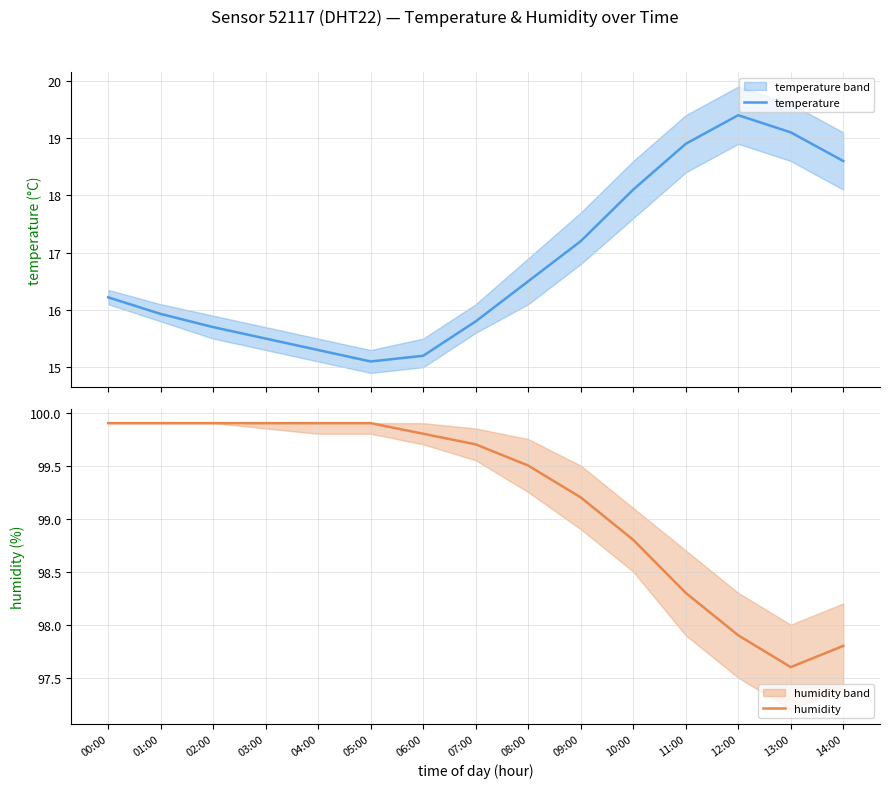

The humidity series shows 99.7 at 07:00. True or false?

True